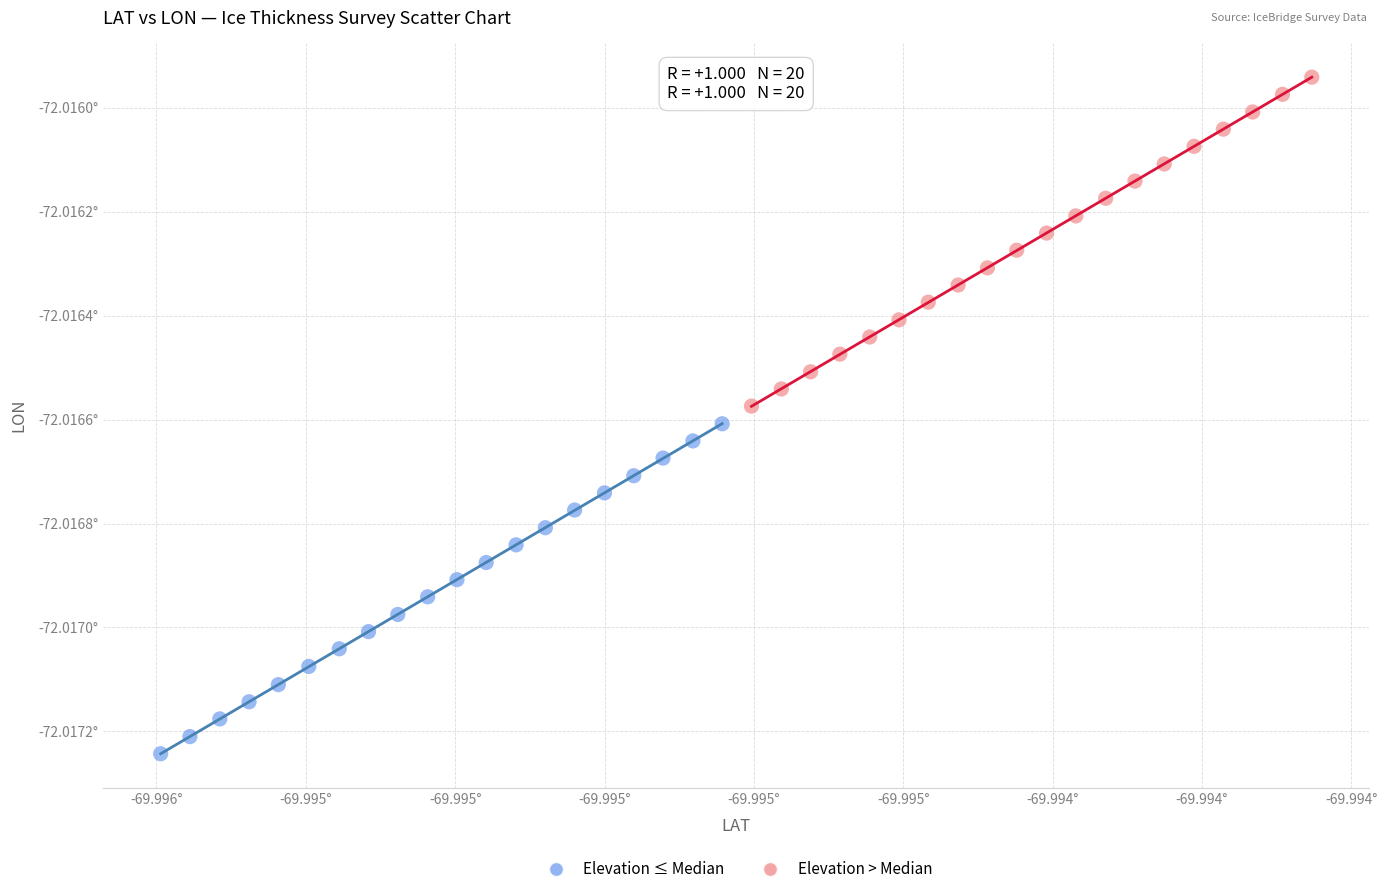

Which series has the largest Y range (max minus min)?

Elevation ≤ Median